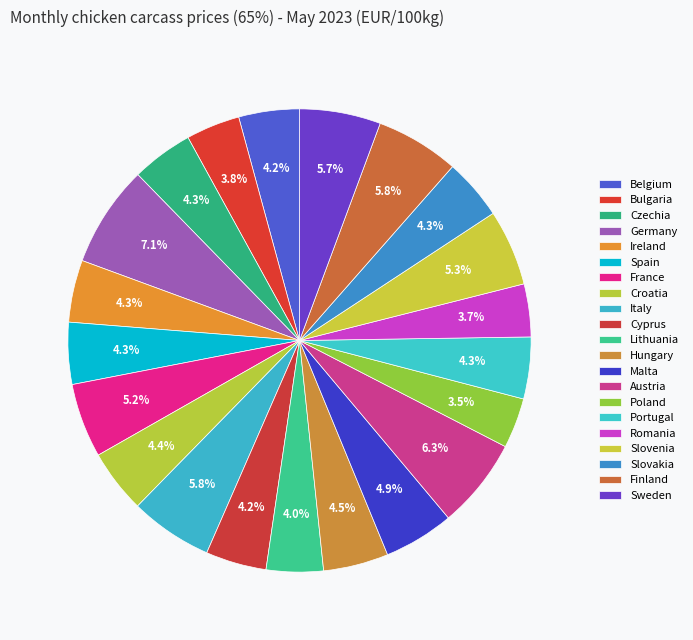

Rank the categories by value from lowest to highest.

Poland, Romania, Bulgaria, Lithuania, Belgium, Cyprus, Slovakia, Czechia, Portugal, Spain, Ireland, Croatia, Hungary, Malta, France, Slovenia, Sweden, Italy, Finland, Austria, Germany